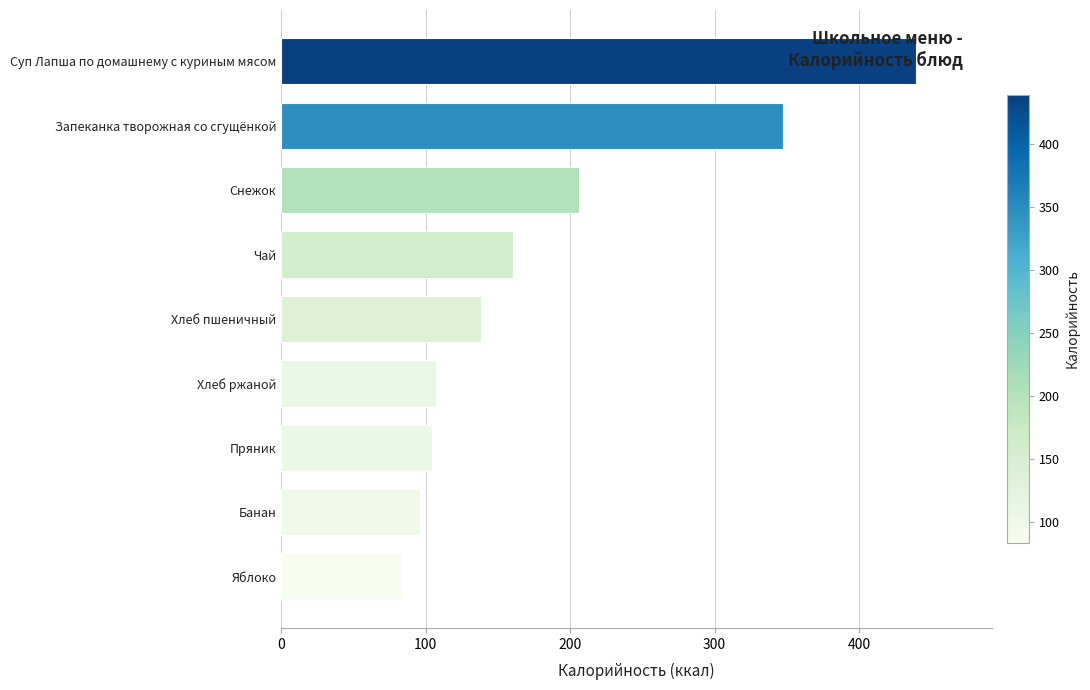

What is the approximate value at Хлеб ржаной?

107.0